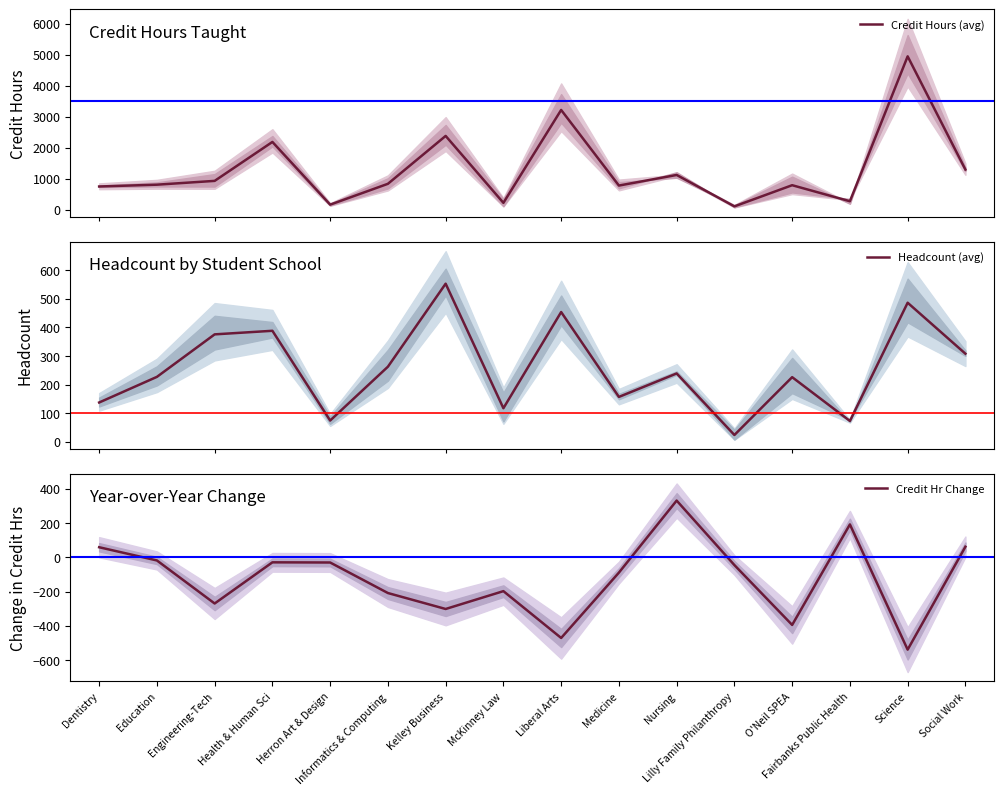

Reading left to right, what are all the values shown in this chart?

Credit Hours (avg): 747.5	806.0	928.5	2184.5	162.0	834.0	2378.5	220.5	3216.0	777.5	1119.5	106.5	789.0	272.0	4945.0	1293.0
Headcount (avg): 137.5	227.0	375.5	388.0	74.5	262.5	552.5	117.5	453.5	157.0	239.0	24.0	226.0	73.0	486.0	308.0
Credit Hr Change: 59.0	-18.0	-269.0	-29.0	-30.0	-208.0	-301.0	-197.0	-470.0	-89.0	331.0	-45.0	-394.0	192.0	-538.0	62.0